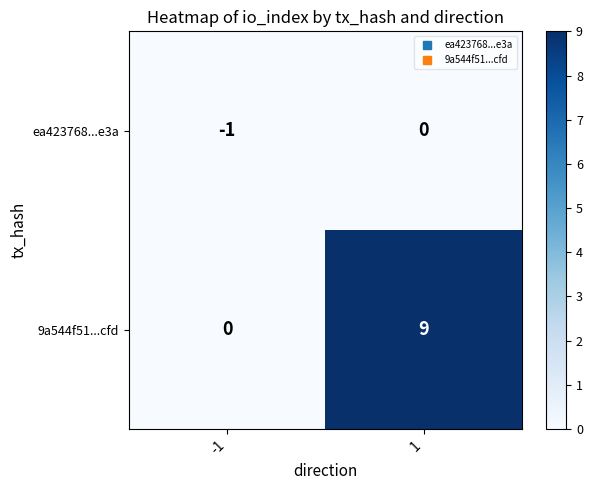

What is the difference between the highest and lowest values at 1?

9